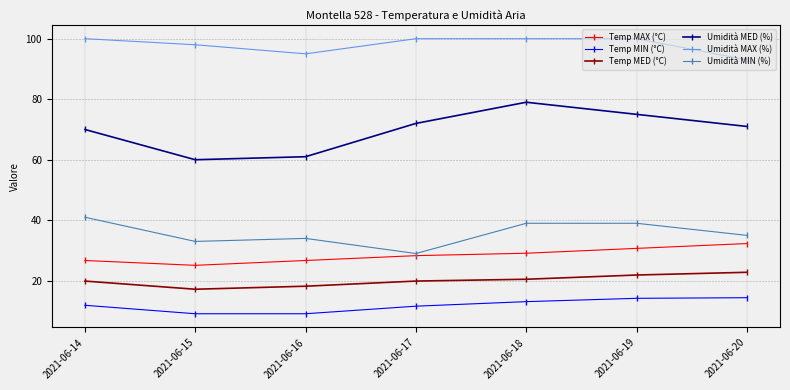

Where does the Temp MIN (°C) series first go above 11?

2021-06-14